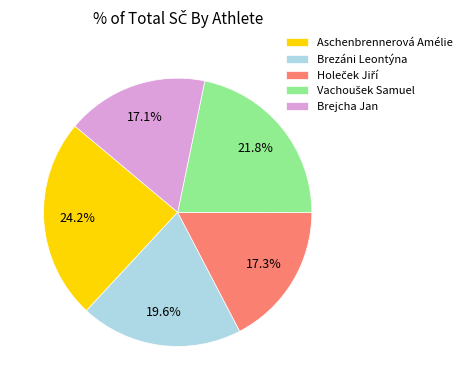

Does any single category account for the majority?

No